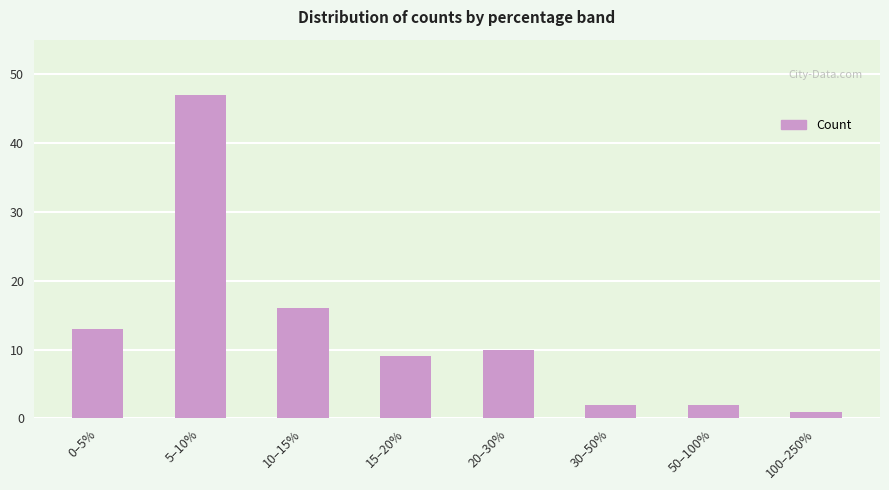

The chart shows a value of 2 at 50–100%. True or false?

True